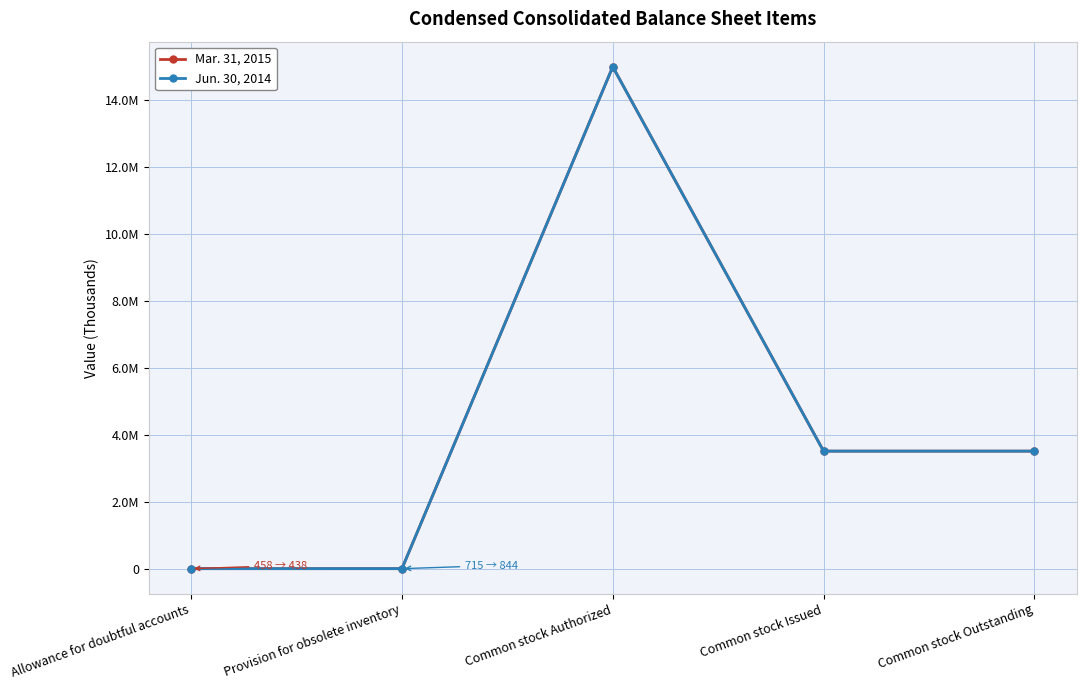

Which series has the largest range (max minus min)?

Jun. 30, 2014